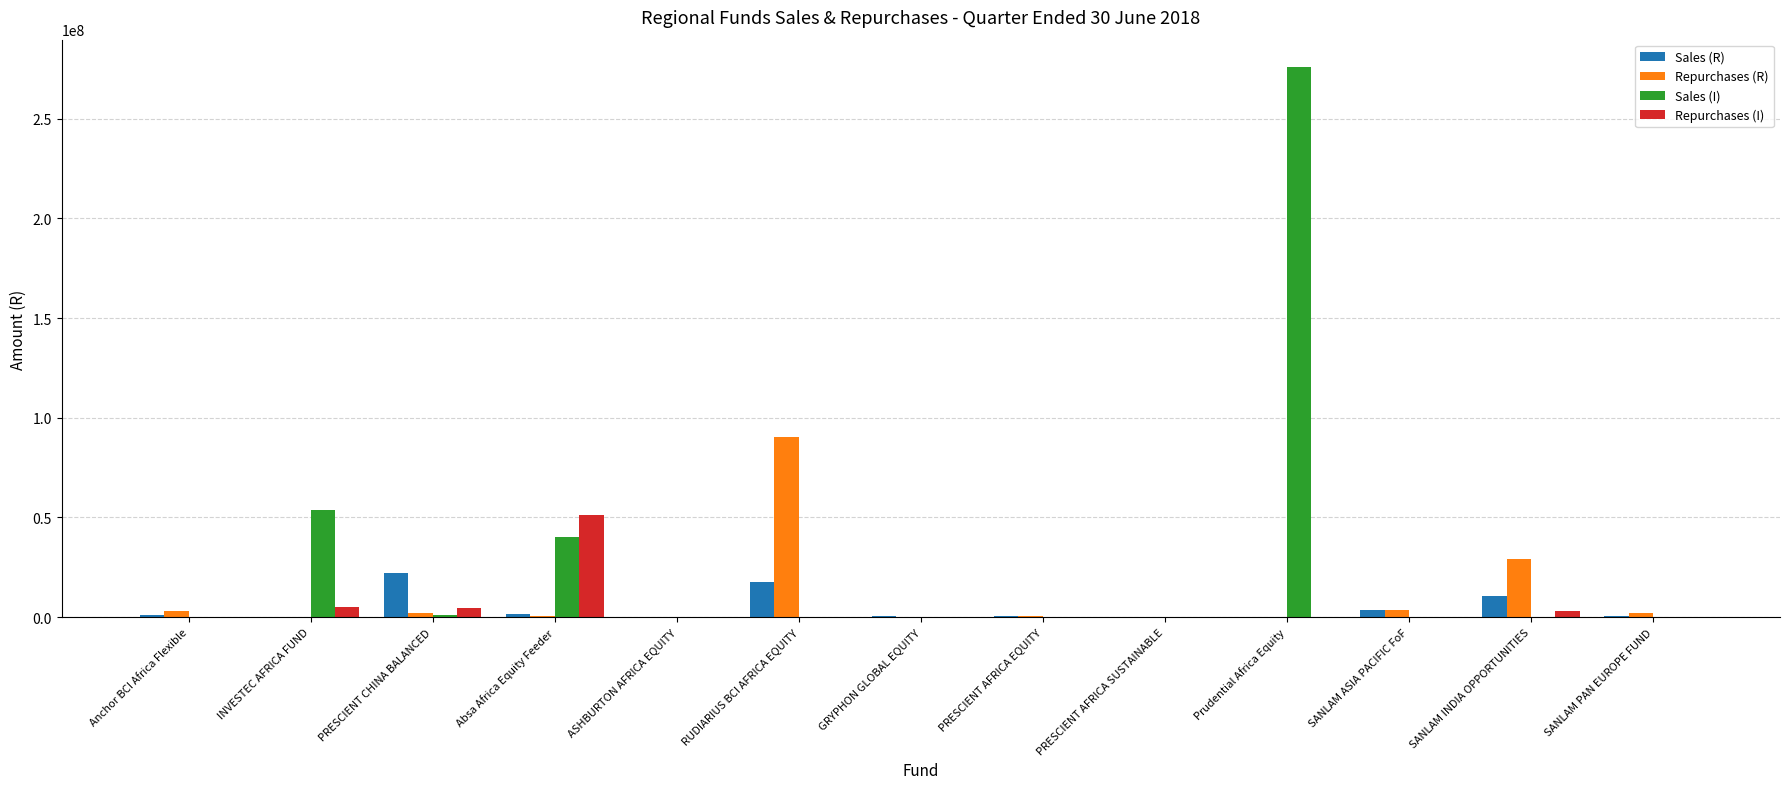

What are all the series names shown in the legend?

Sales (R), Repurchases (R), Sales (I), Repurchases (I)